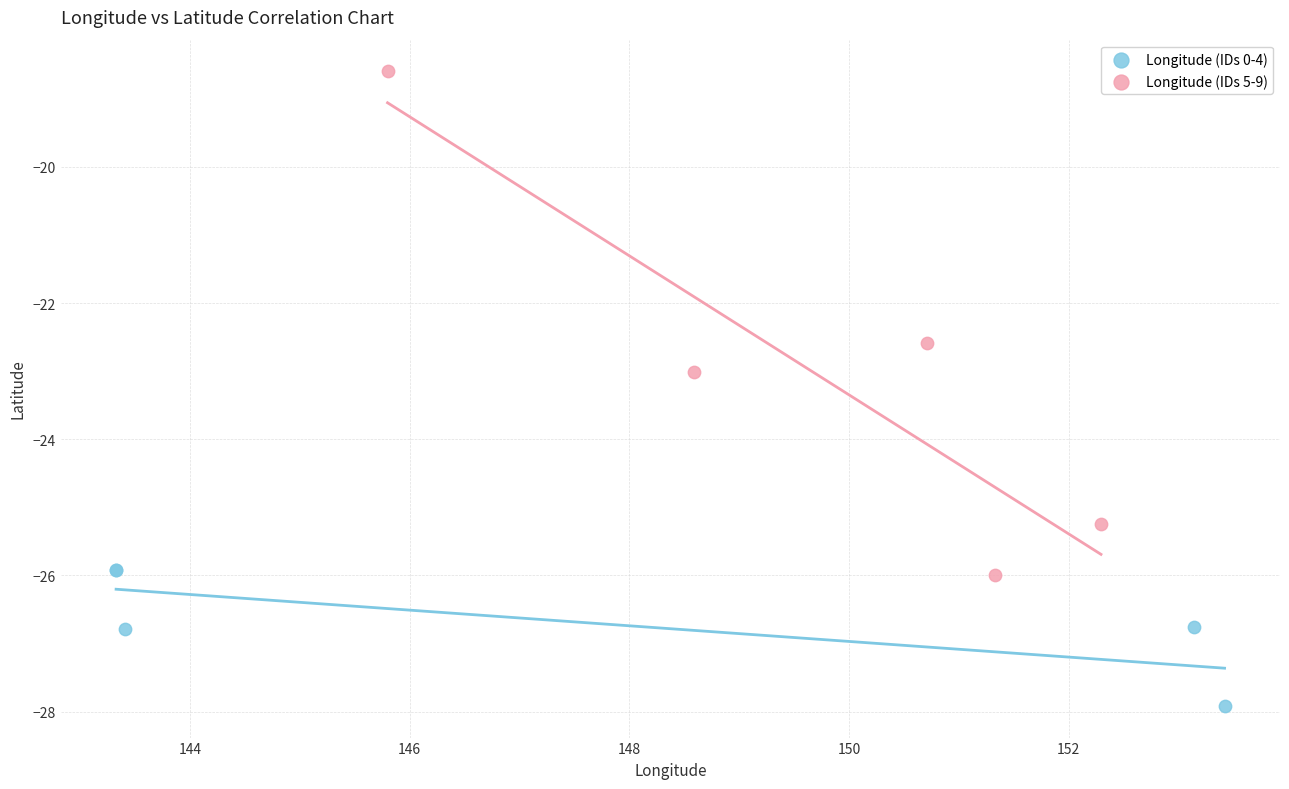

Which series reaches the minimum Y coordinate?

Longitude (IDs 0-4)